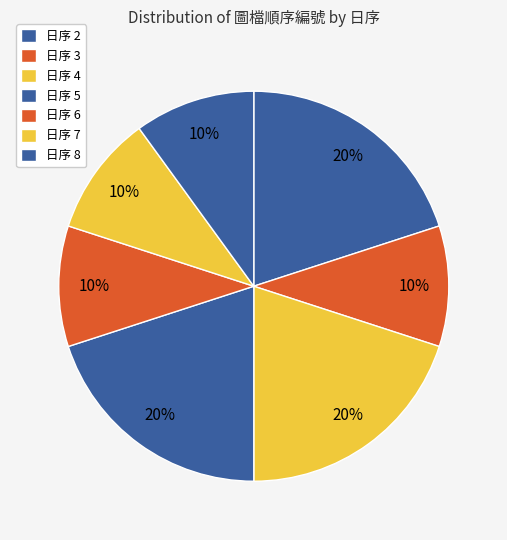

Count the number of slices in the pie.

7